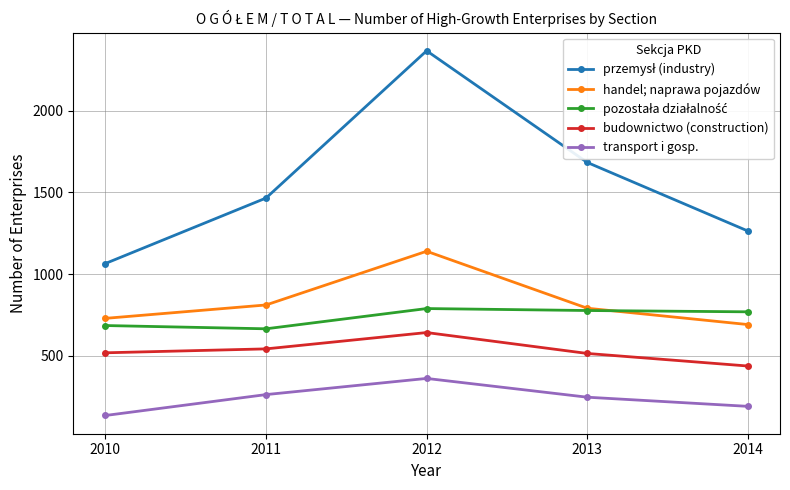

Which label corresponds to the smallest value in the chart?

2010